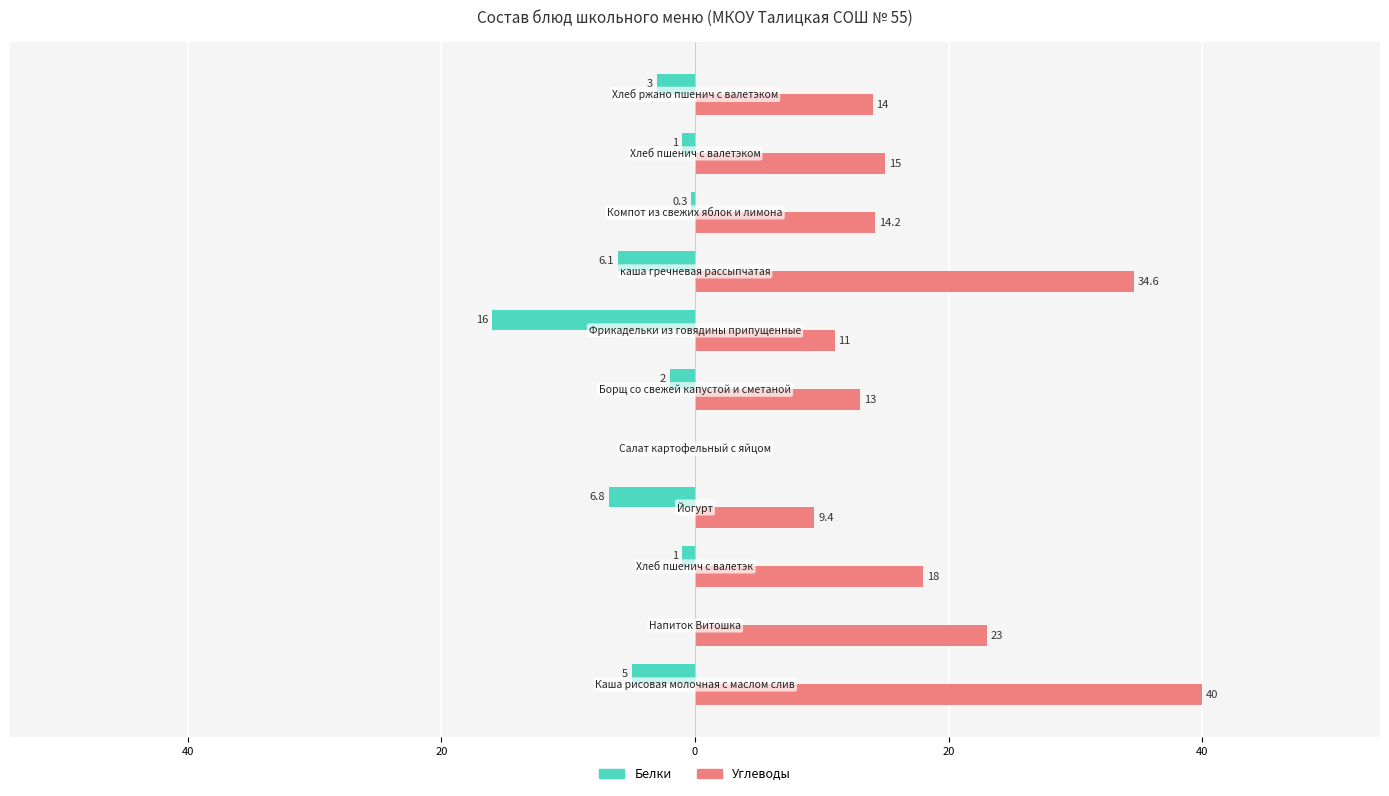

What are all the series names shown in the legend?

Белки, Углеводы